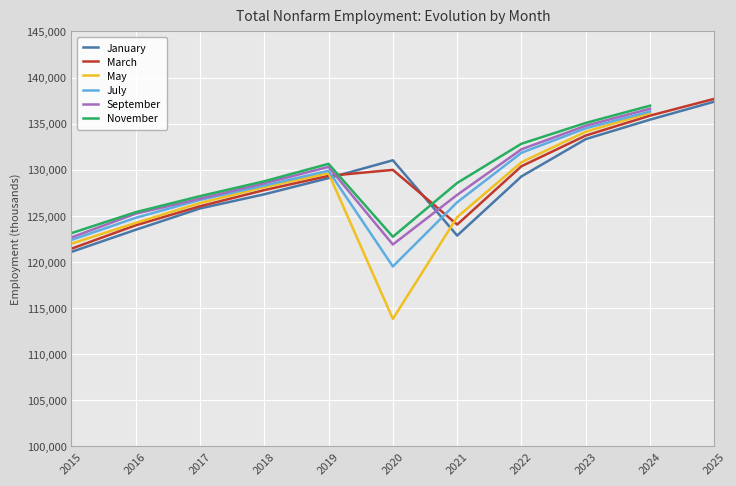

At which category is the sum across all series the highest?

2024